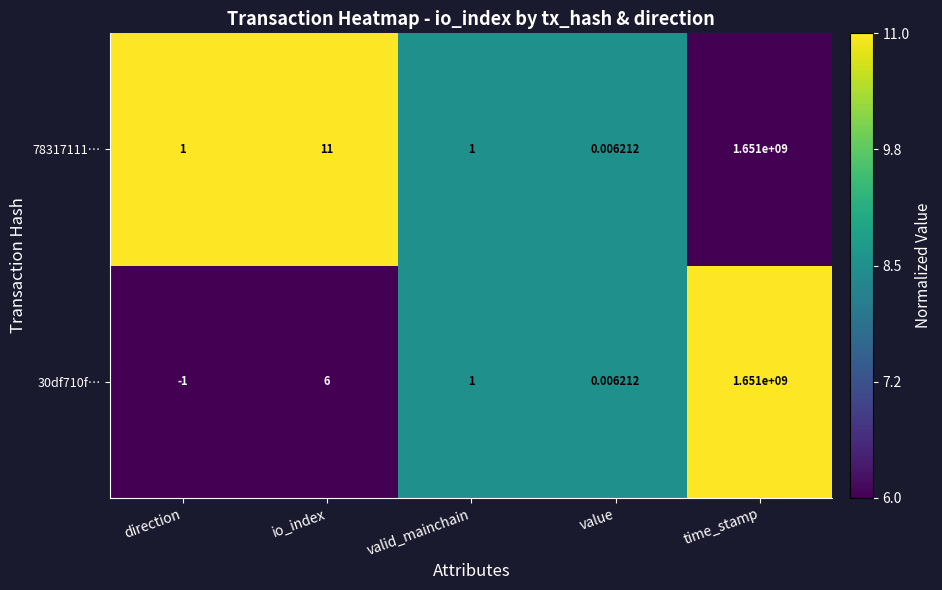

Which label corresponds to the largest value in the chart?

time_stamp